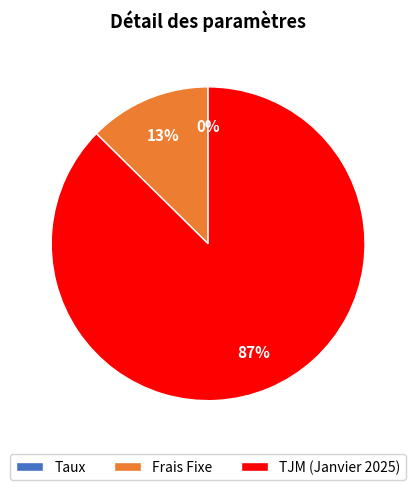

Between TJM (Janvier 2025) and Frais Fixe, which is larger?

TJM (Janvier 2025)